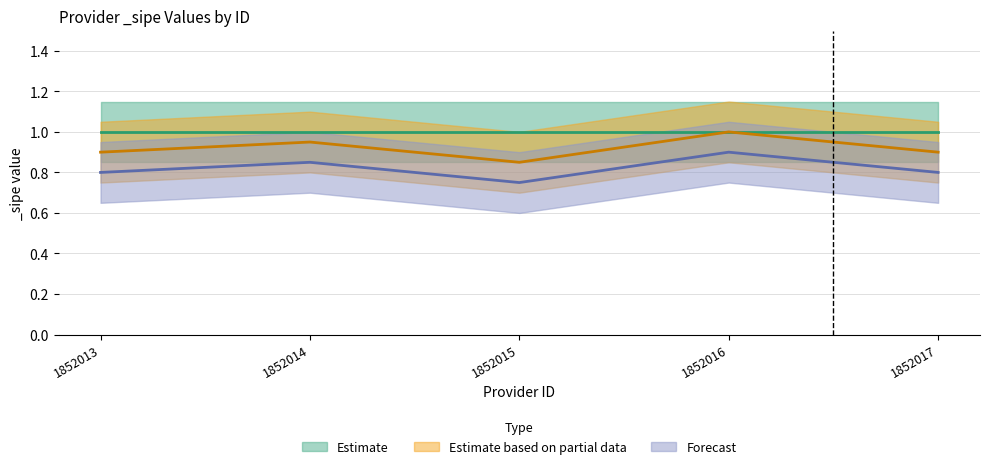

Where is the first local minimum for Estimate based on partial data?

1852015